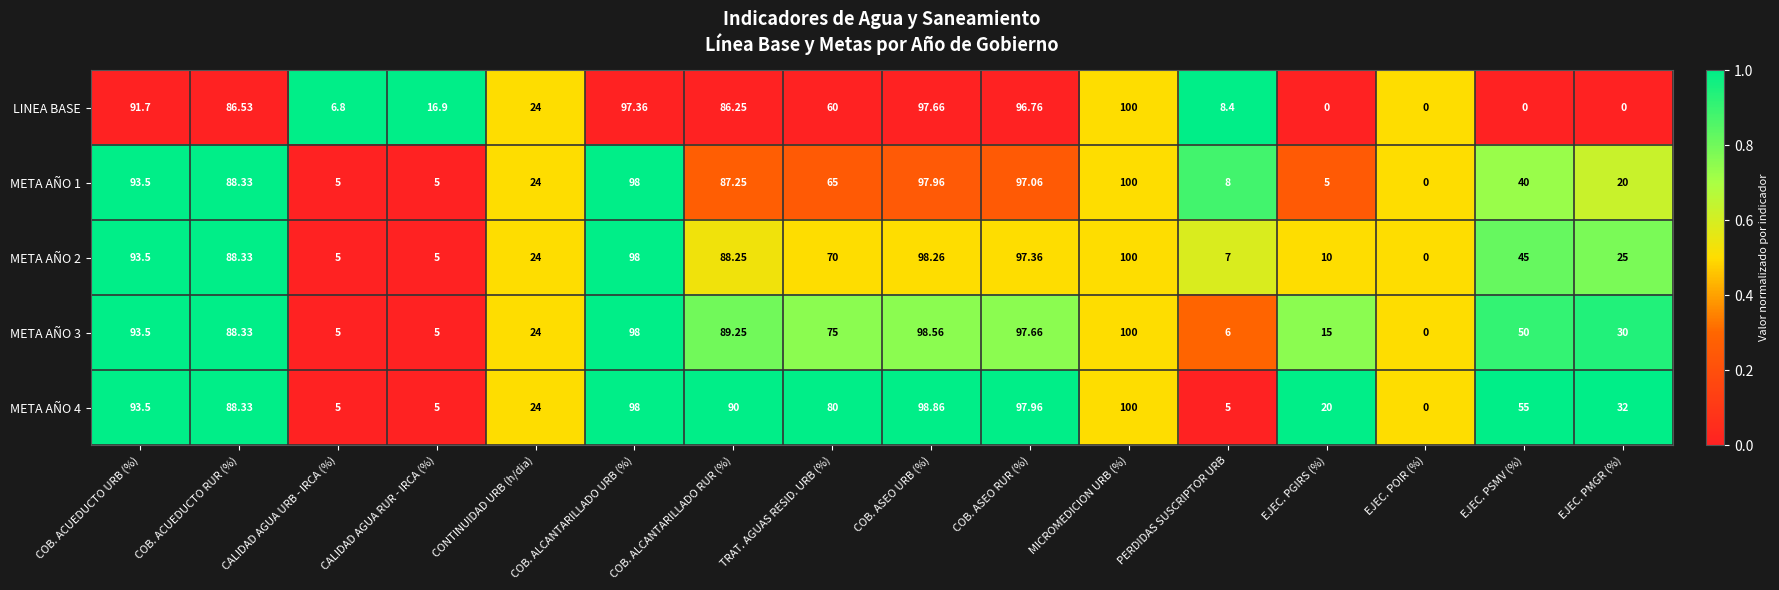

At which label does META AÑO 4 reach its minimum?

EJEC. POIR (%)